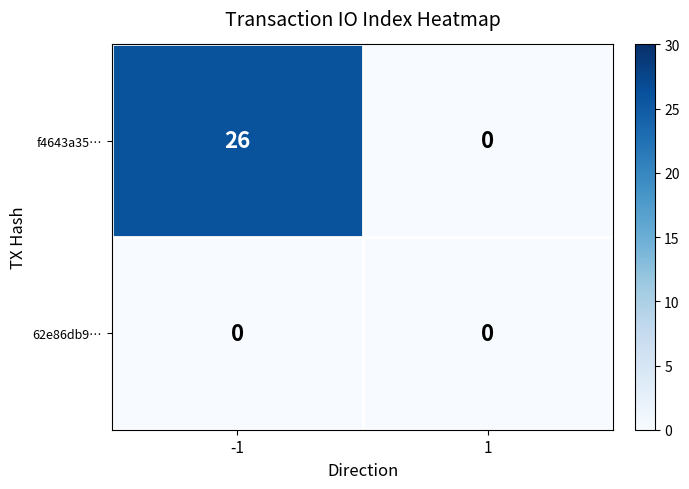

The f4643a35… series shows 9 at -1. True or false?

False